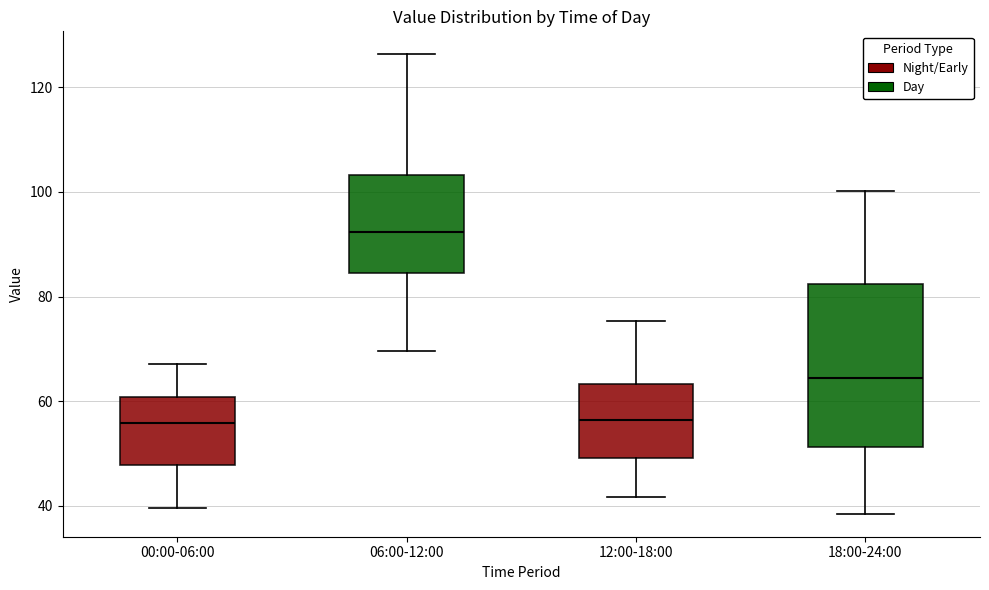

Reading left to right, transcribe this box plot: for each box, give where its median line is, the range the box spans, and where its two whiskers end, as read against the y-axis. The values are not printed on the chart, so give them approximately, as read against the axis.

00:00-06:00: median 56, box 48 to 60, whiskers 40 to 68
06:00-12:00: median 92, box 84 to 104, whiskers 70 to 126
12:00-18:00: median 56, box 50 to 64, whiskers 42 to 76
18:00-24:00: median 64, box 52 to 82, whiskers 38 to 100